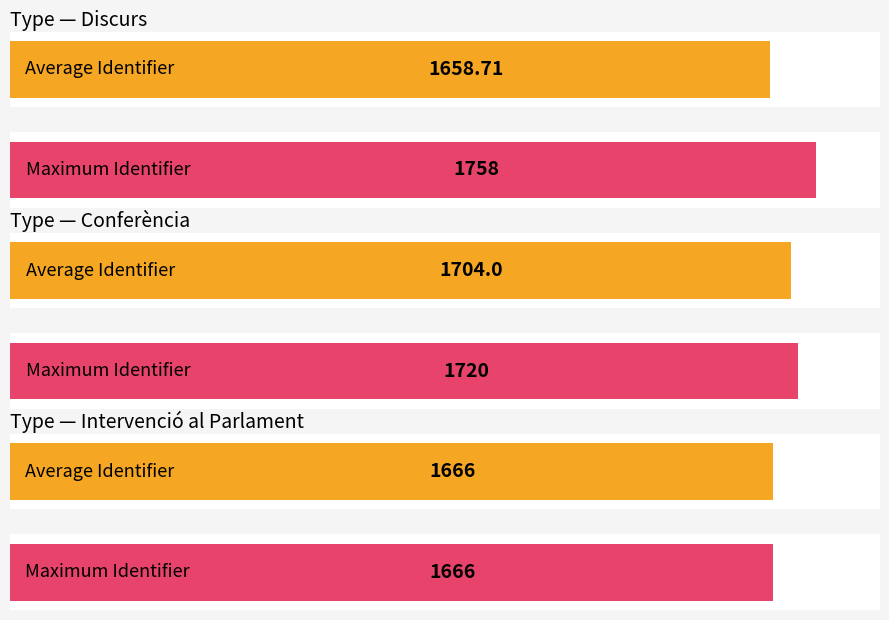

What is the change in value from Discurs to Conferència?

-38